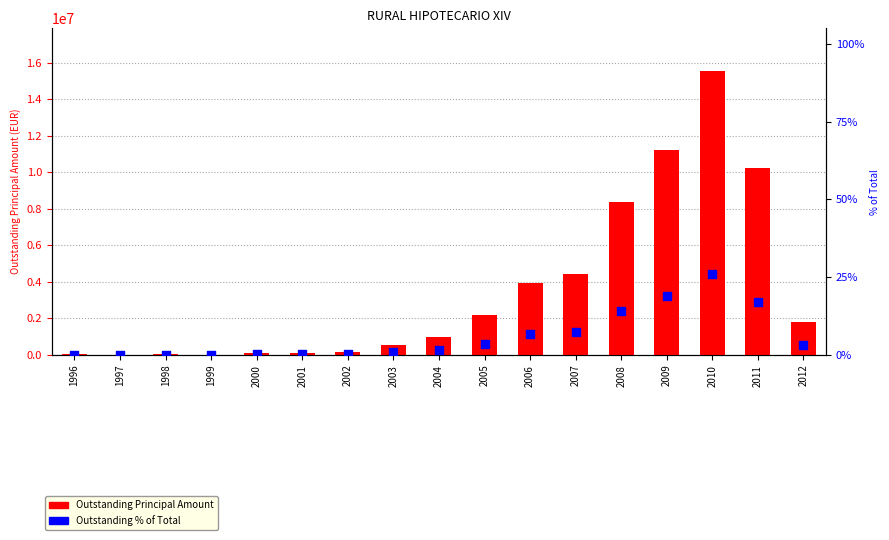

Which series contains the highest Y value?

Outstanding Principal Amount